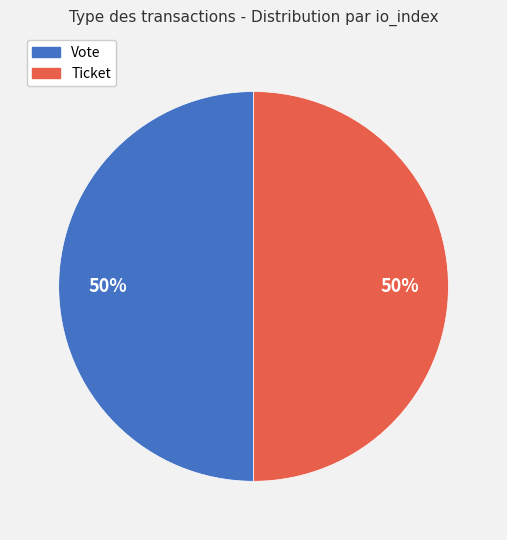

To the nearest percent, what portion does Vote represent?

50%